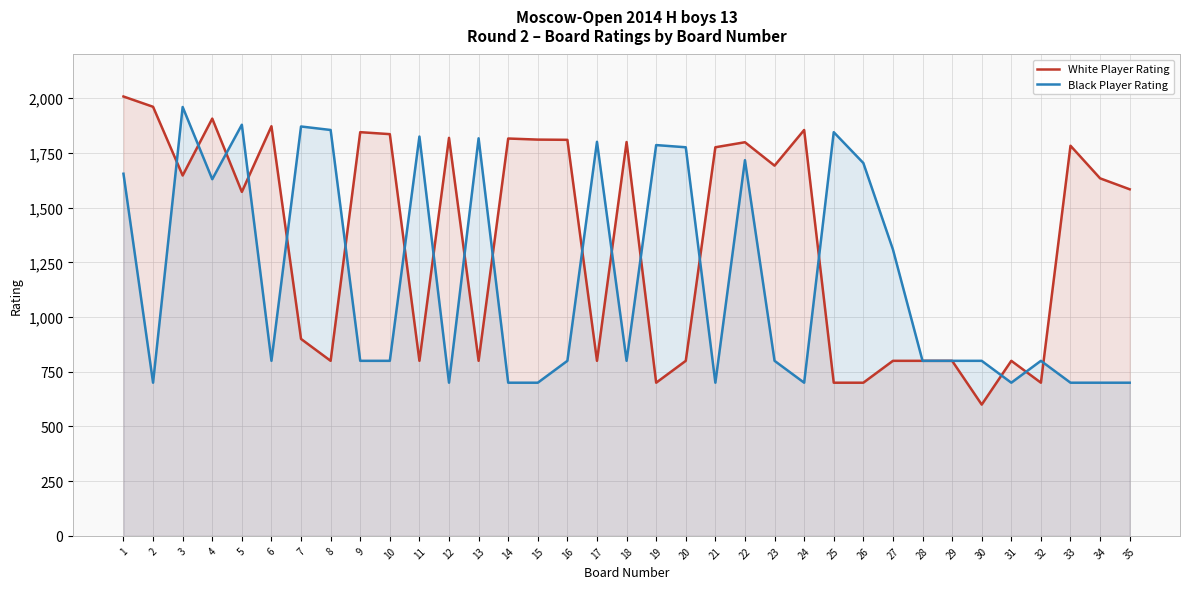

Where is the first local minimum for Black Player Rating?

2